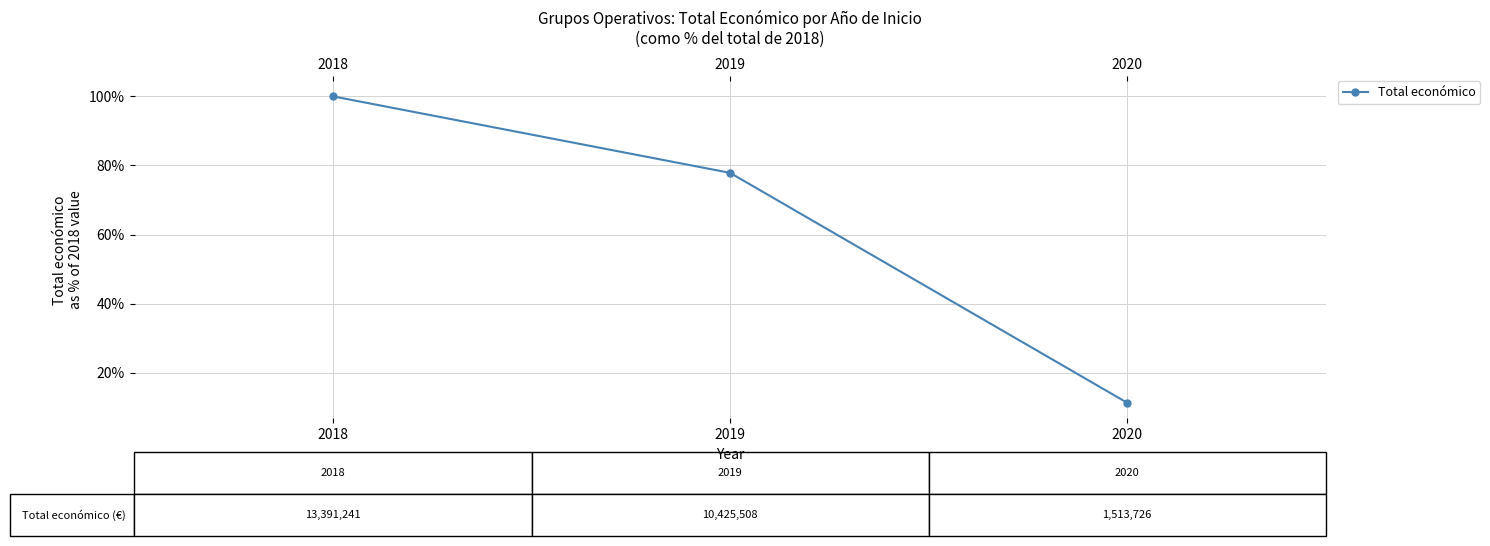

Rank the categories by value from lowest to highest.

2020, 2019, 2018